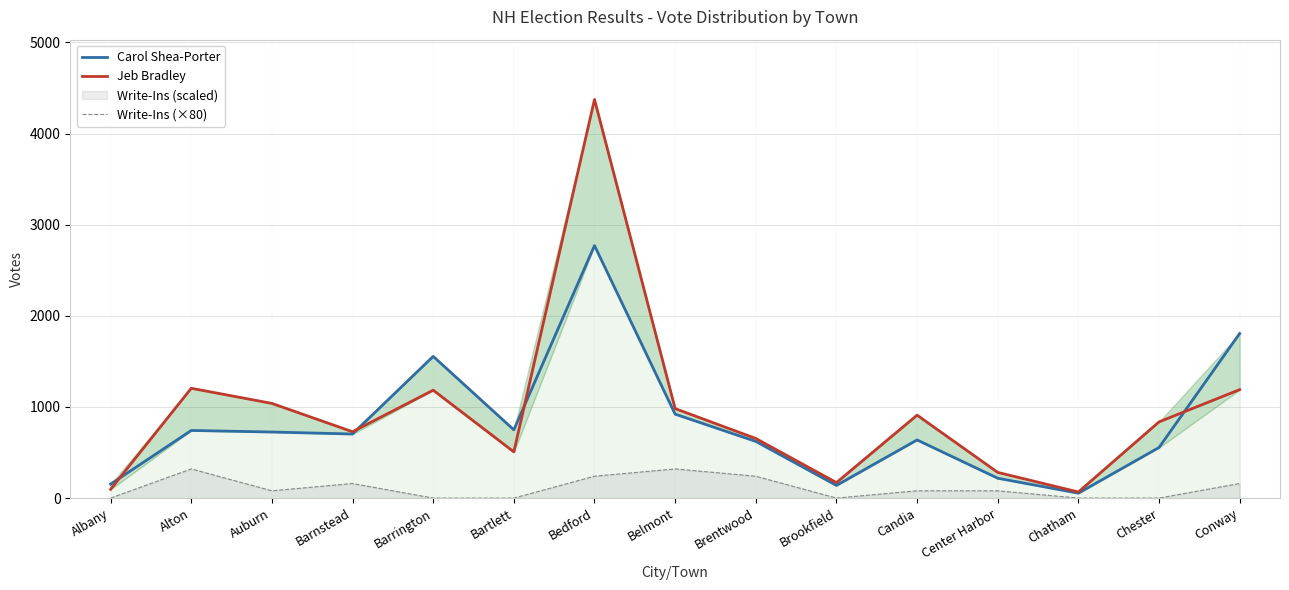

What is the lowest value of the Carol Shea-Porter series?

54